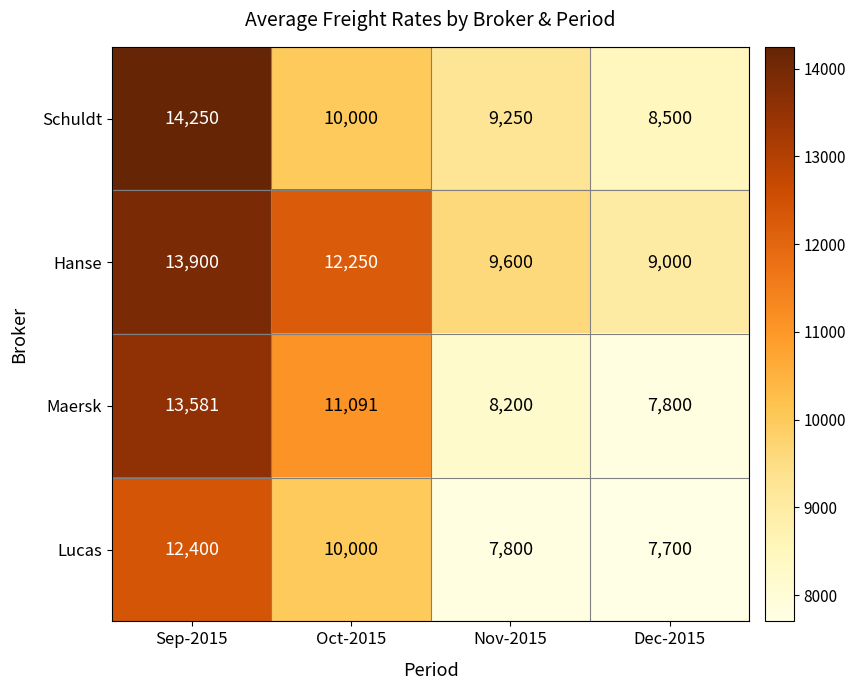

Which series has the largest range (max minus min)?

Maersk